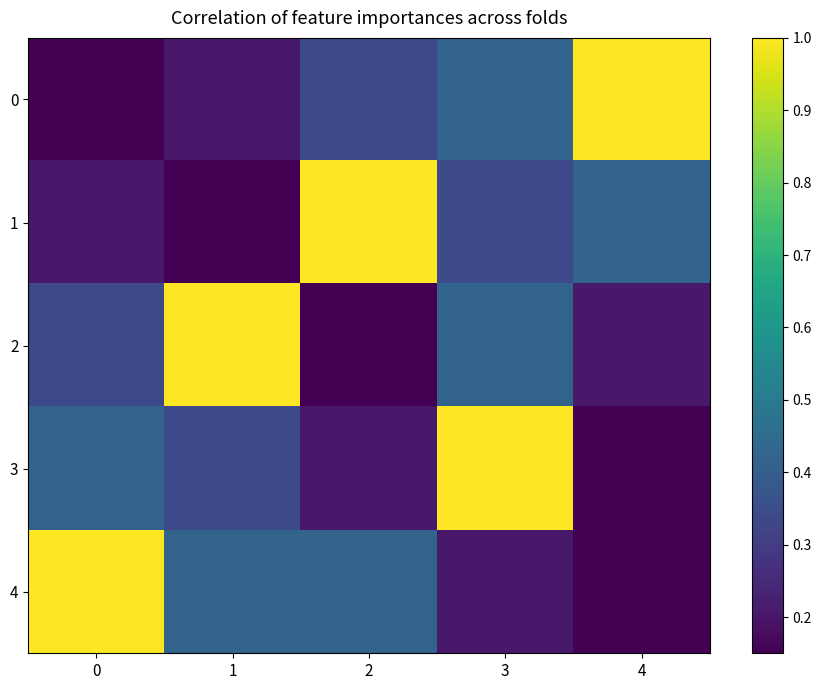

What is the difference between the highest and lowest values at 3?

0.8